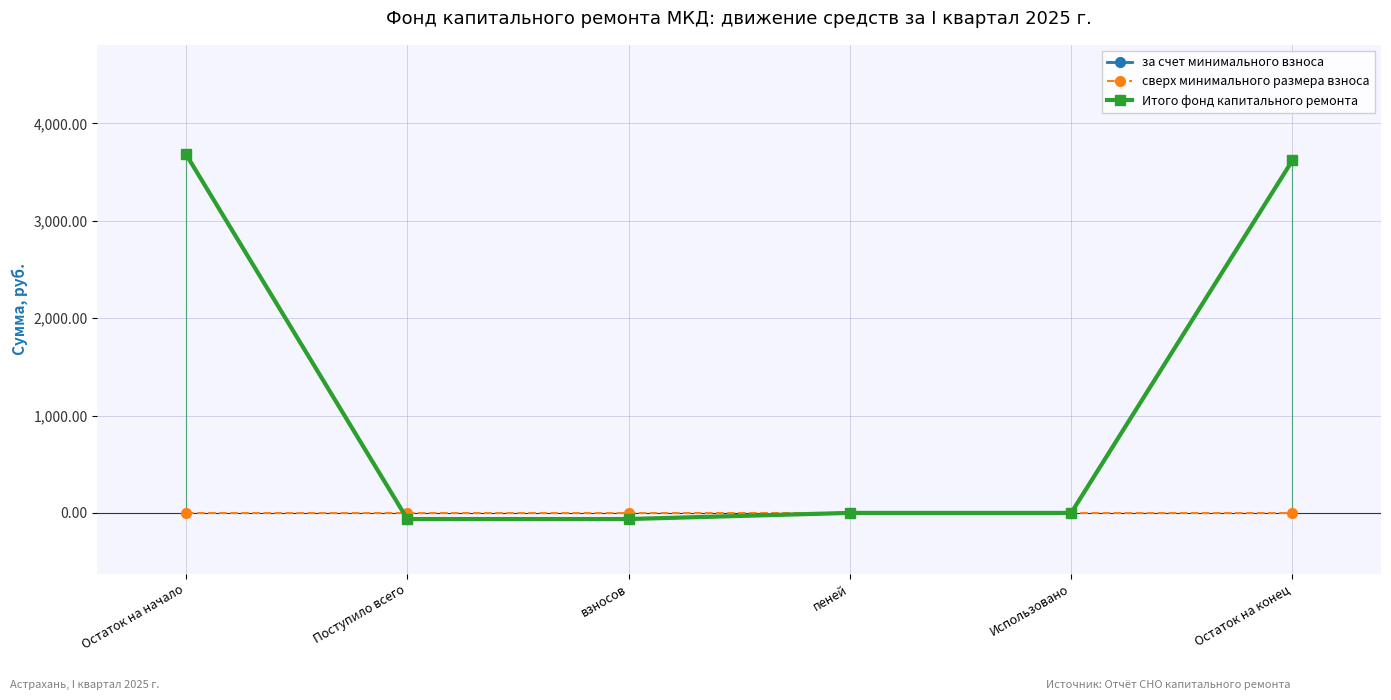

At which category is the sum across all series the highest?

Остаток на начало